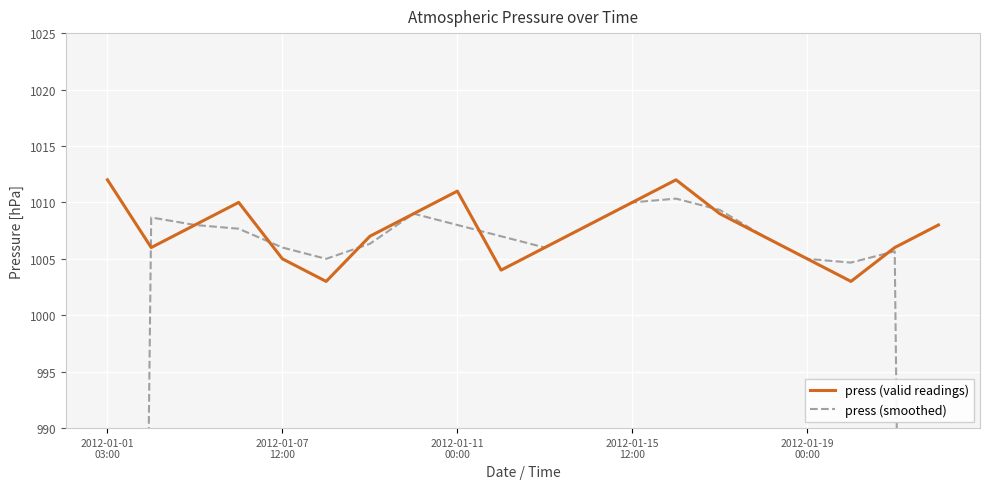

The value of press (smoothed) at 17 is 1004.7. True or false?

True